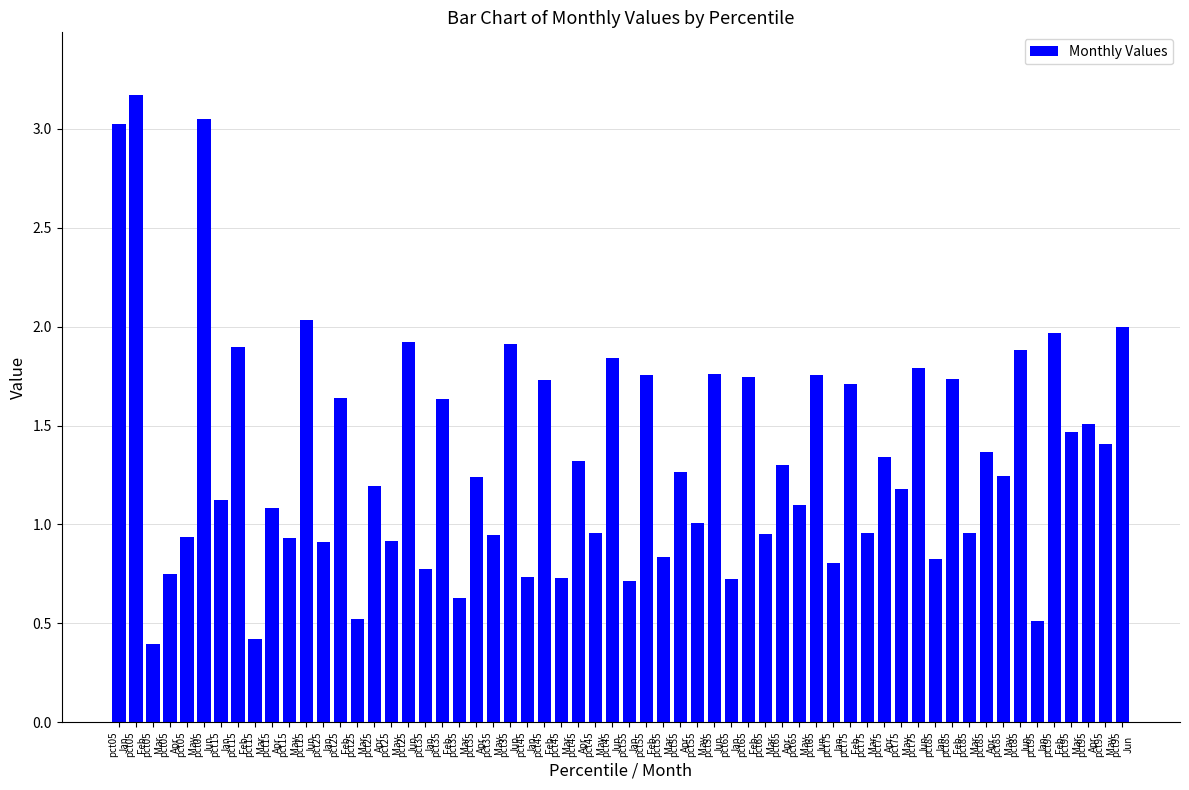

What is the maximum value shown in the chart?

3.2